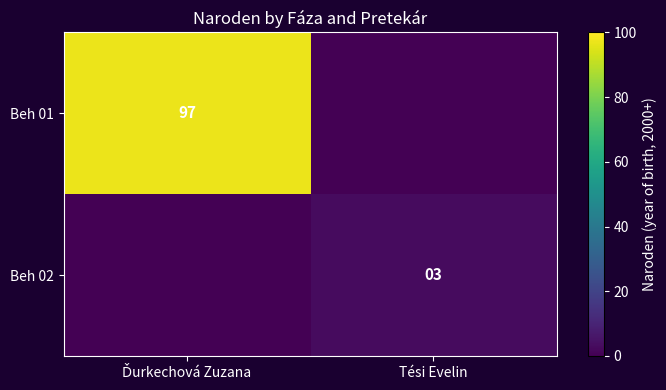

Is it true that Beh 02 equals 4 at Tési Evelin?

False